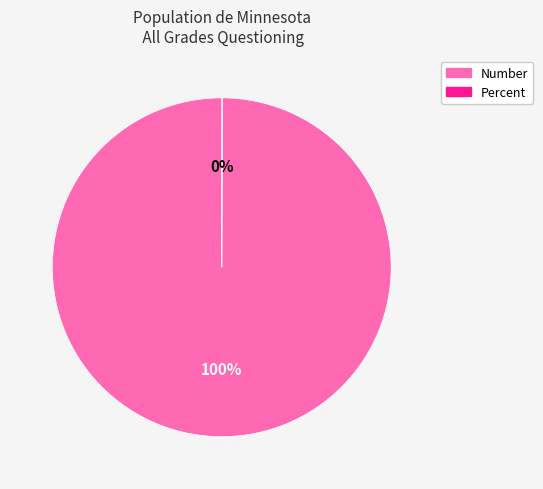

To the nearest percent, what is the average slice percentage?

50%